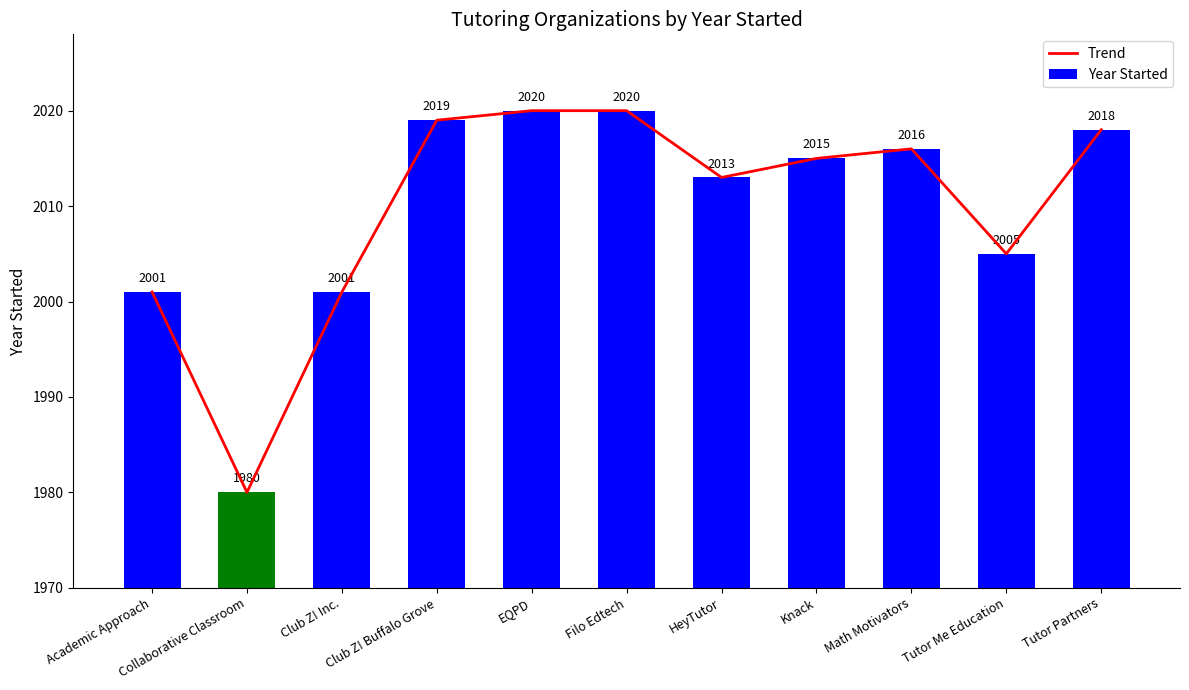

What is the sum of the Trend values at Filo Edtech and Collaborative Classroom?

4000